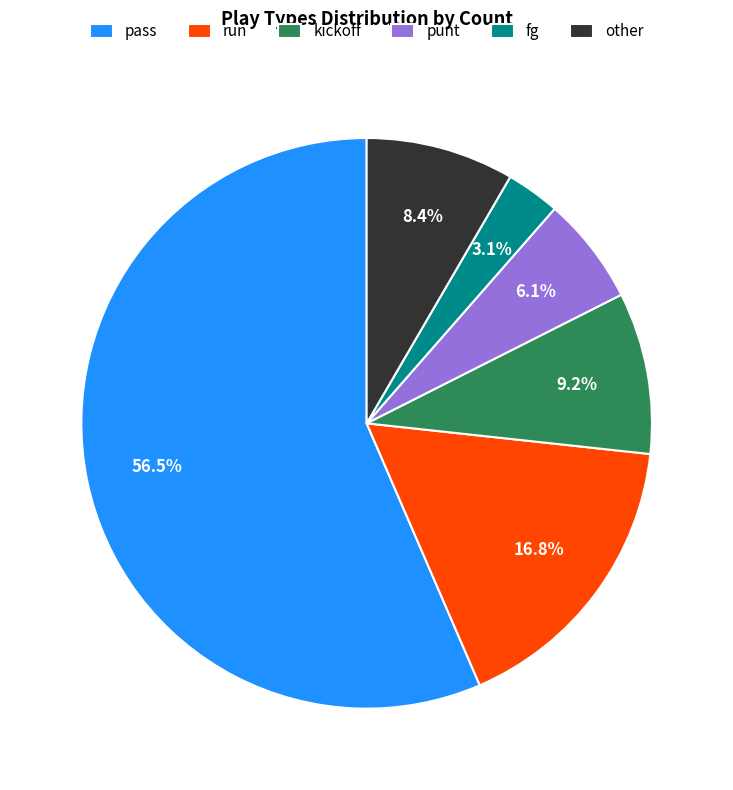

How many segments does this pie chart have?

6